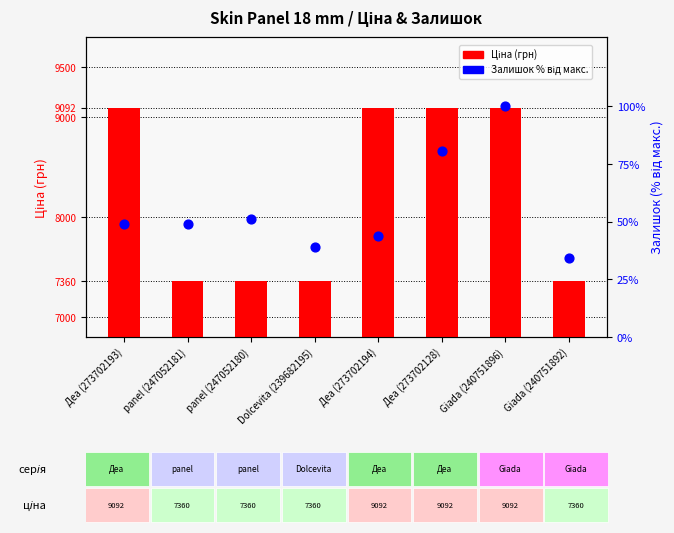

Which series reaches the minimum Y coordinate?

Залишок %